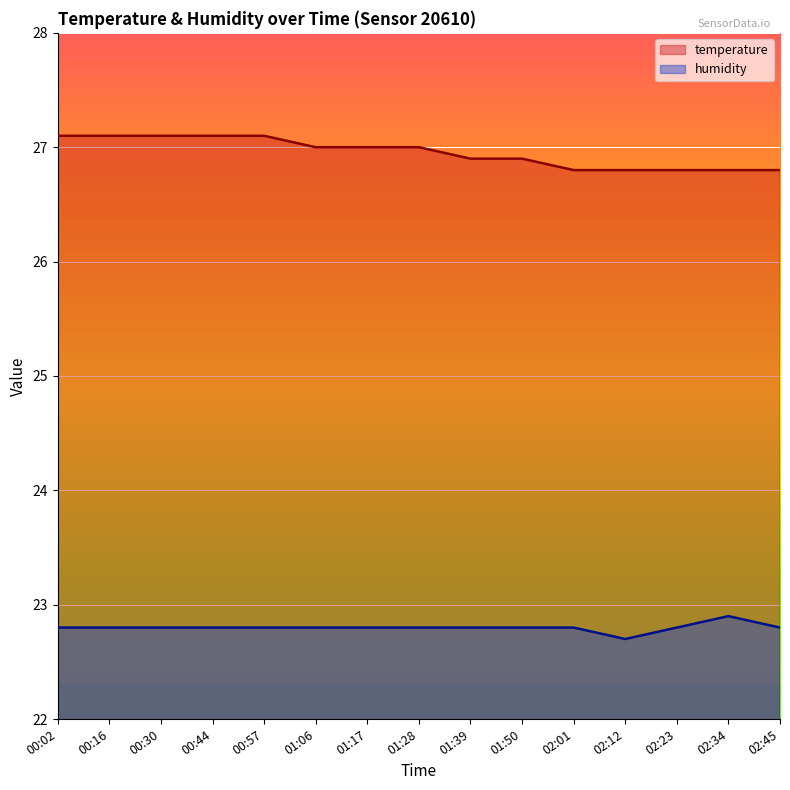

True or false: humidity and temperature intersect in this chart.

False